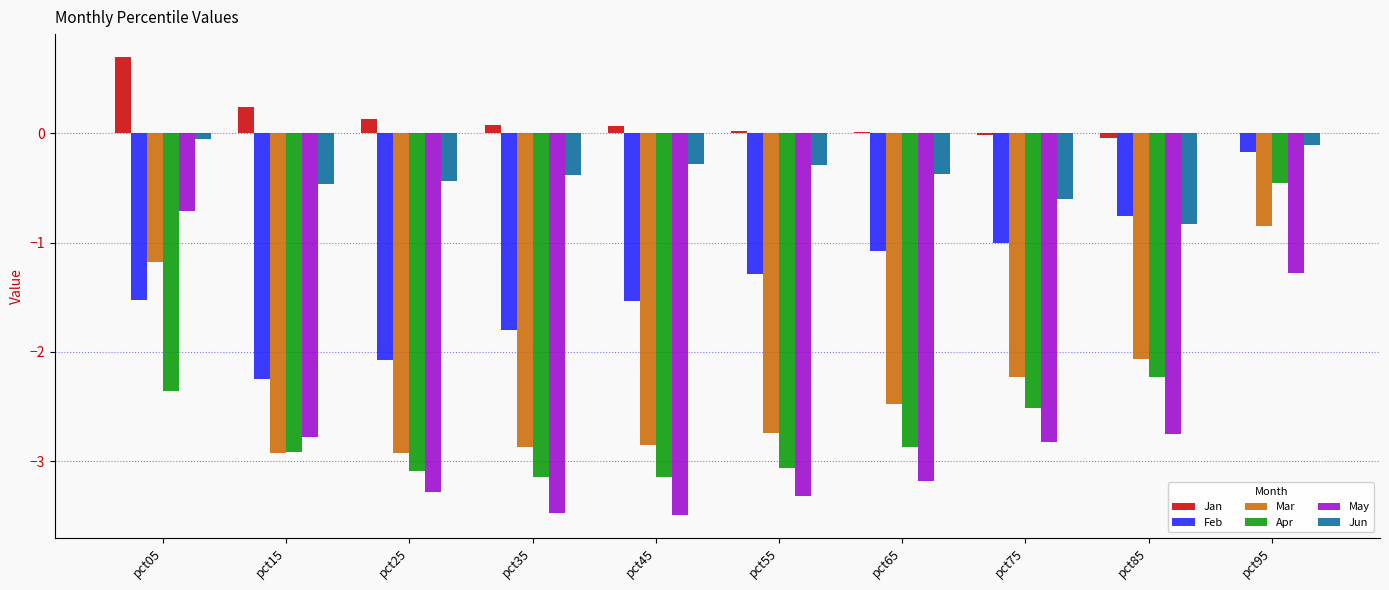

Which series has the widest spread of values?

May